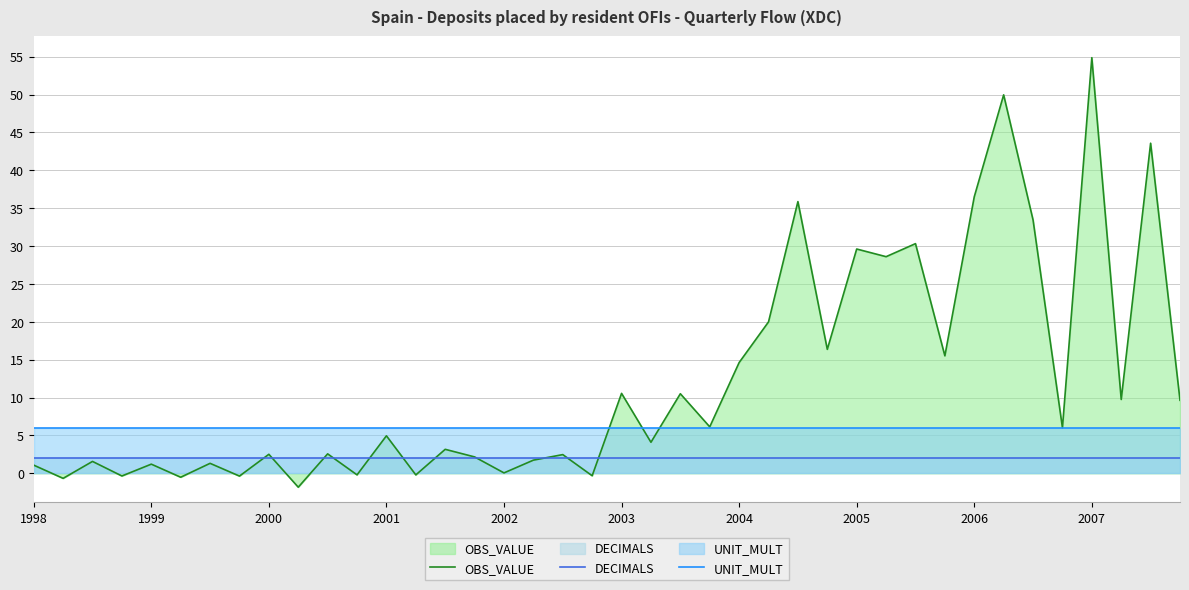

What value does the UNIT_MULT series have at 19?

6.0